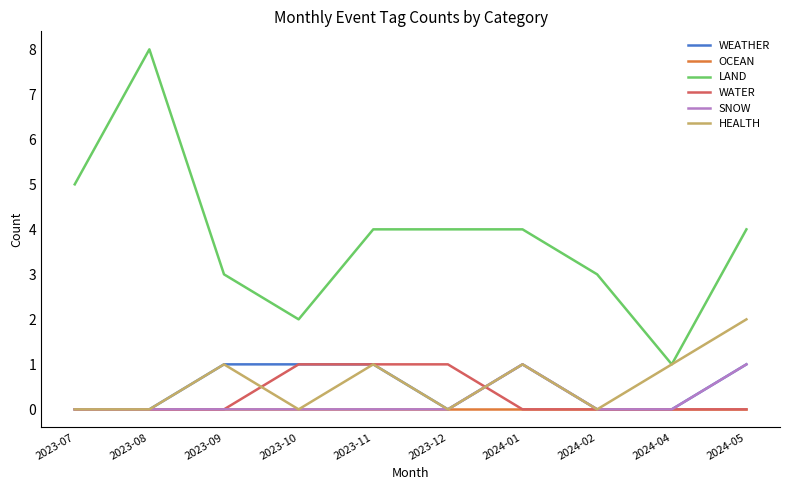

How many categories are shown in the chart?

10